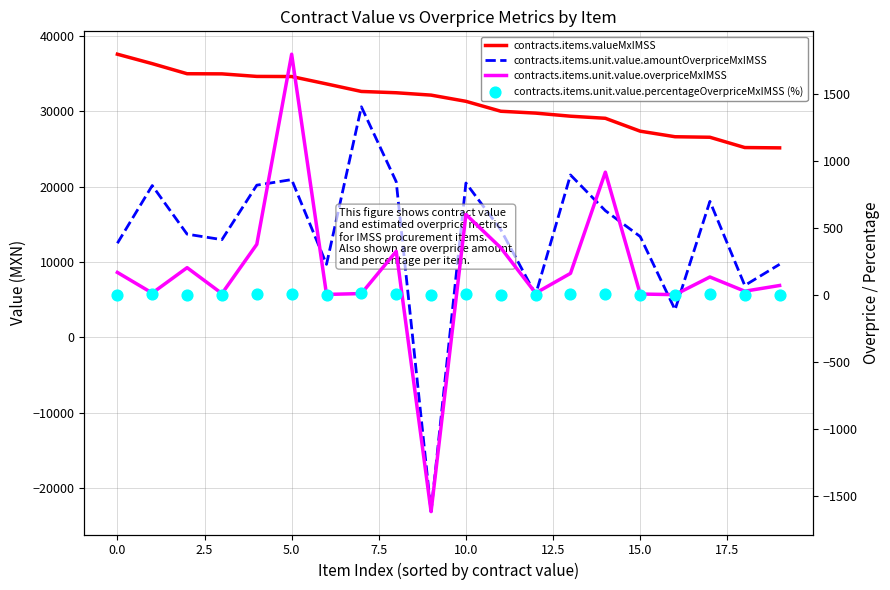

Which series has the largest total across all categories?

contracts.items.valueMxIMSS